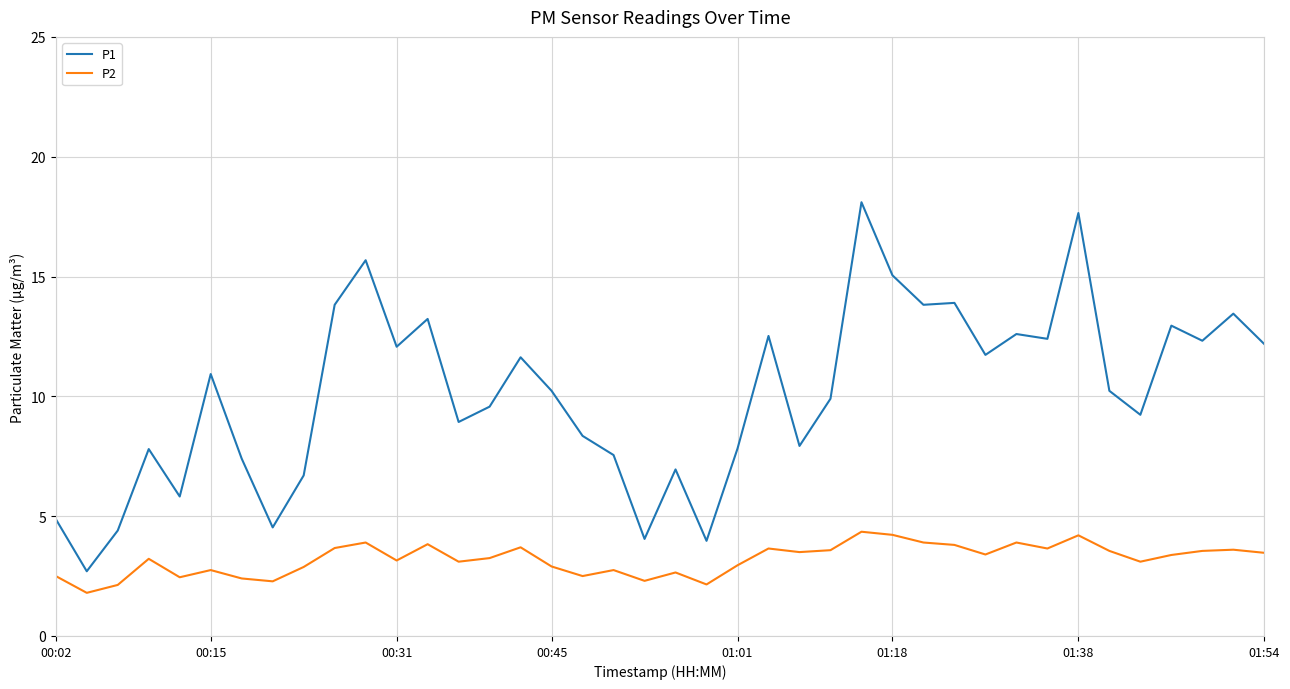

What is the highest value of the P1 series?

18.1